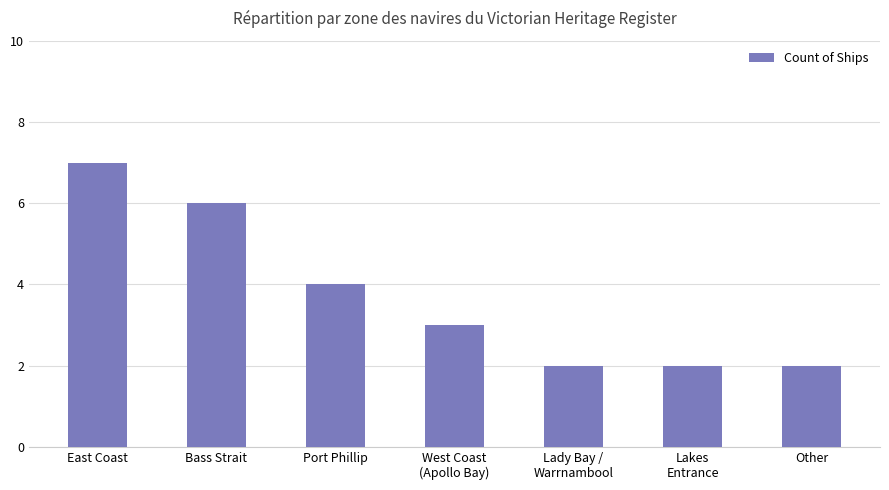

At which label does the data first exceed 3?

East Coast